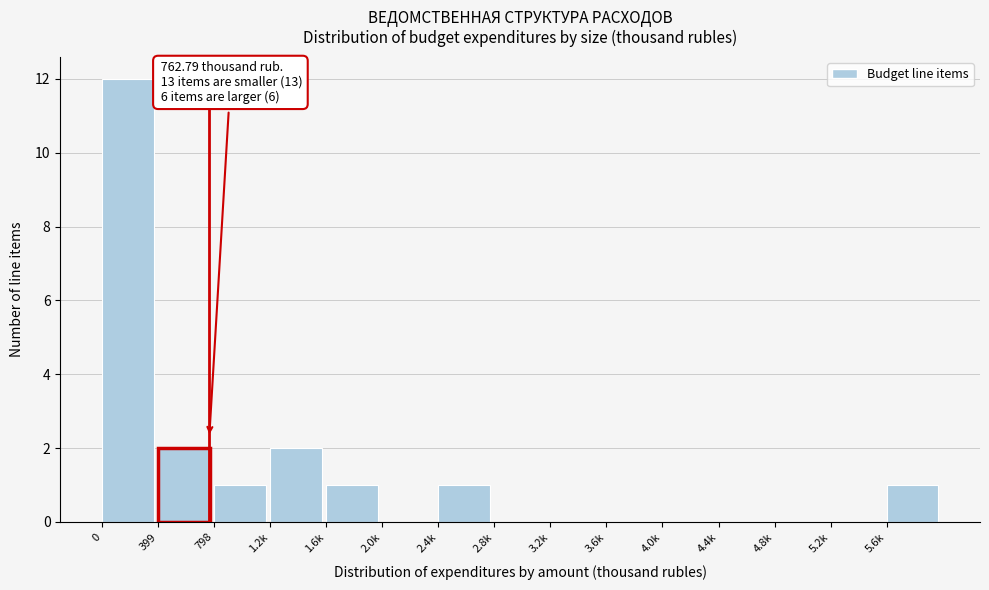

Reading left to right, extract all data points from this chart.

0=12	399=2	798=1	1.2k=2	1.6k=1	2.0k=0	2.4k=1	2.8k=0	3.2k=0	3.6k=0	4.0k=0	4.4k=0	4.8k=0	5.2k=0	5.6k=1